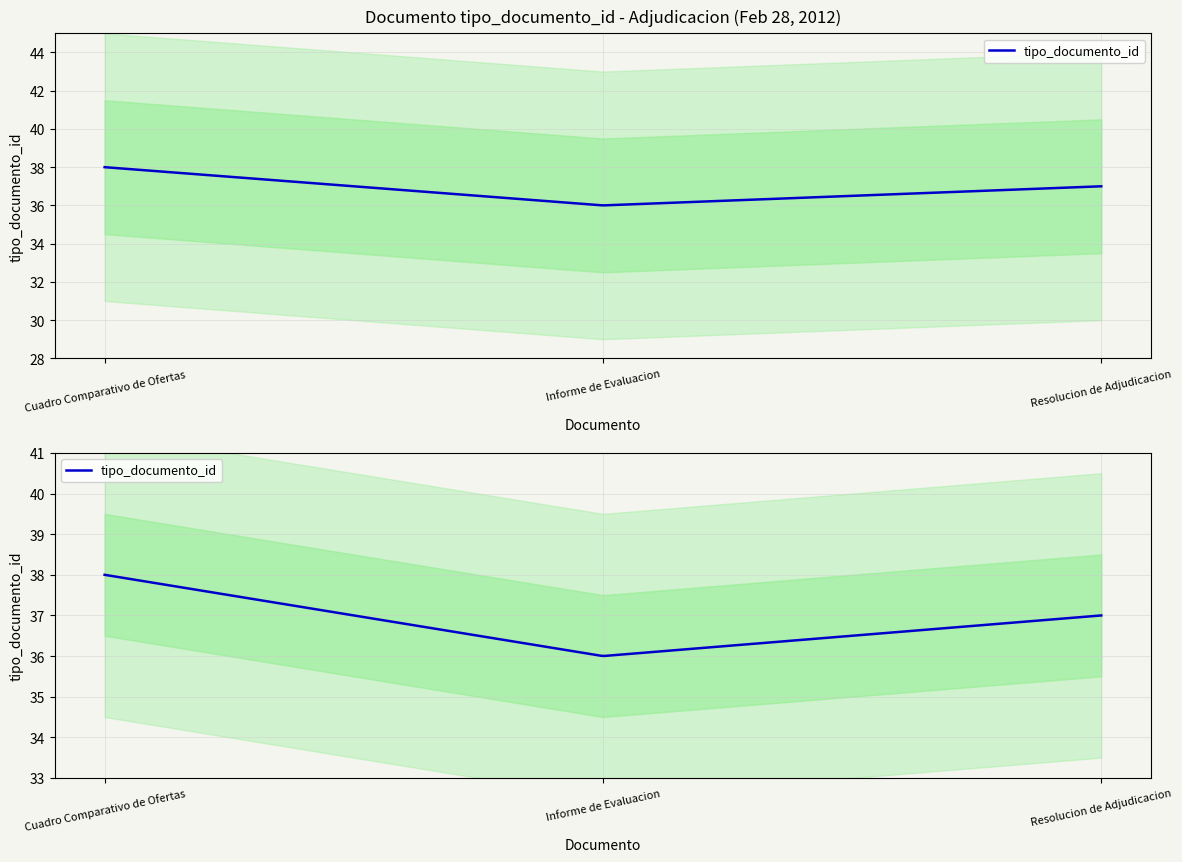

What is the difference between the maximum and minimum values?

2